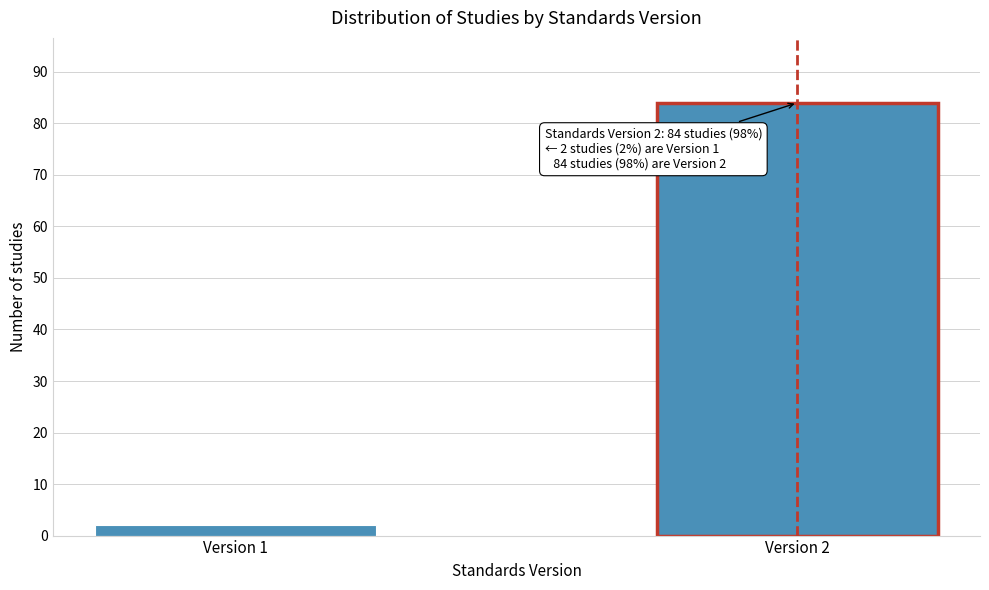

Reading left to right, what are all the values shown in this chart?

Version 1=2	Version 2=84